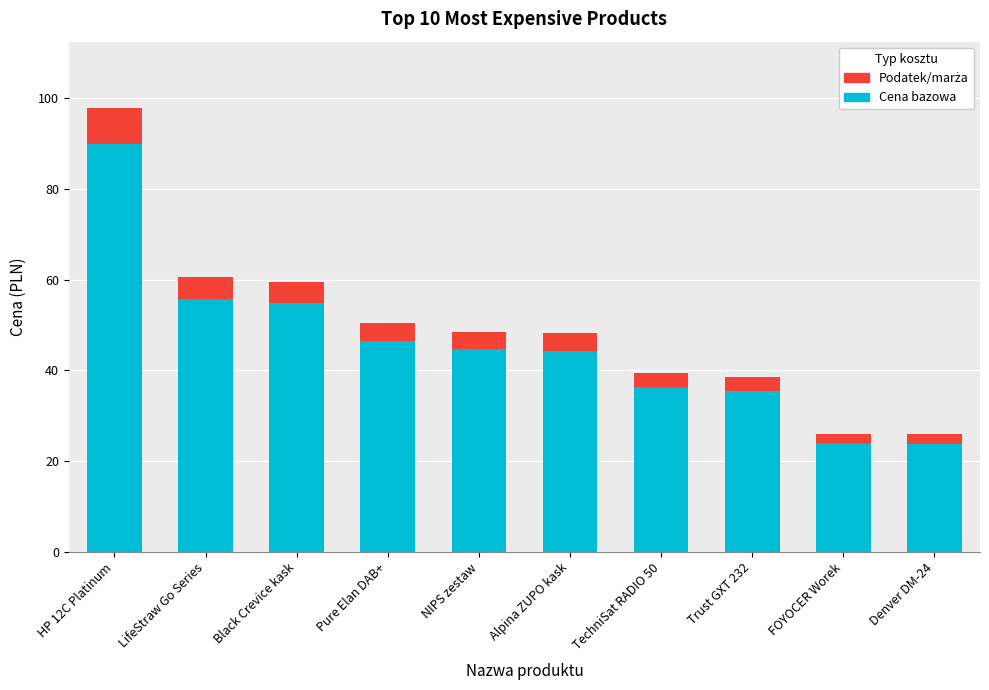

Does the chart contain any negative values?

No